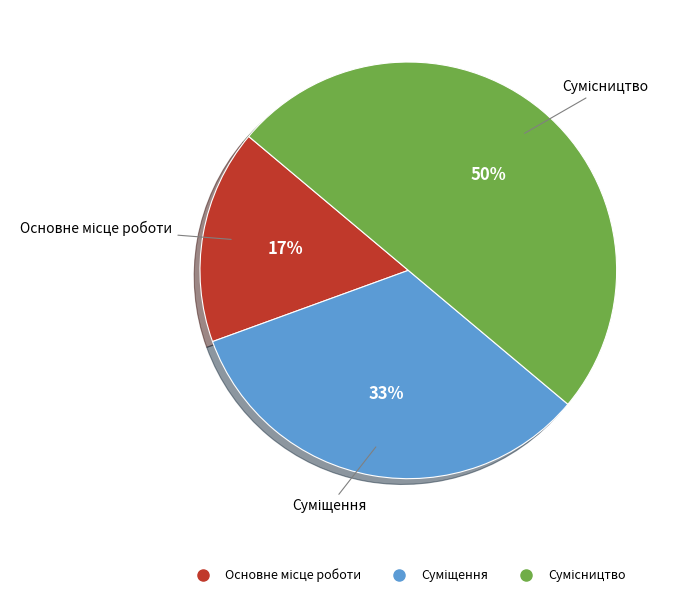

To the nearest percent, what is the difference between the largest and smallest slice percentages?

33%